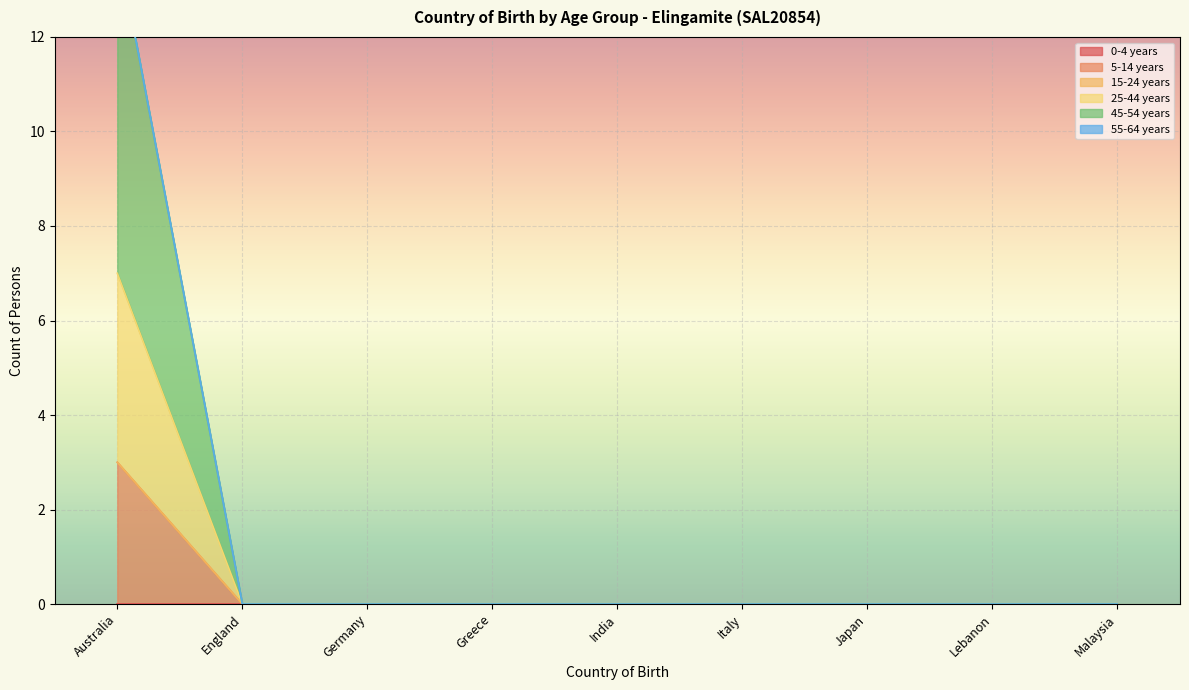

True or false: 25-44 years has more than 1 points higher than both neighbors.

False